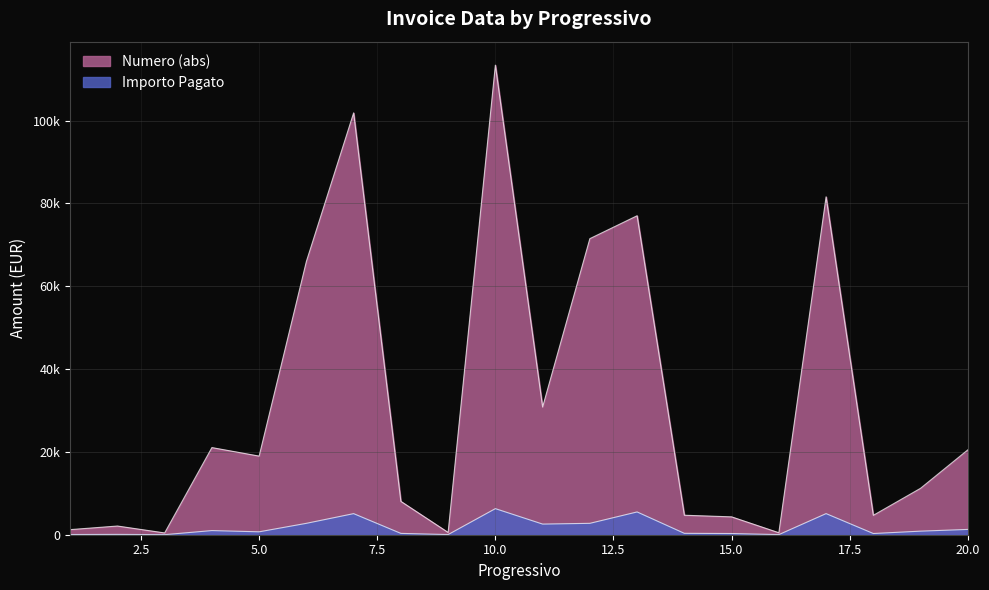

At which category does the chart reach its minimum across all series?

3